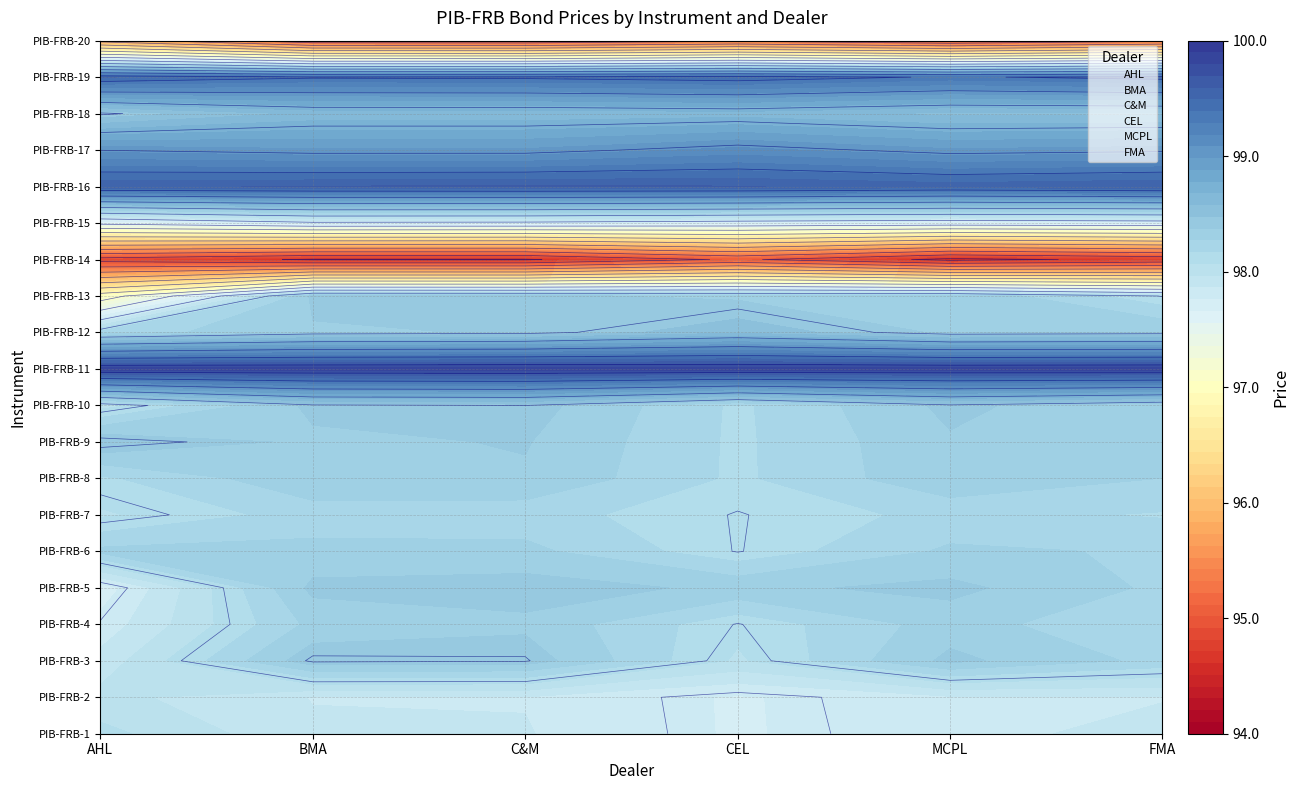

Rank the series by their maximum value, from highest to lowest.

AHL, BMA, C&M, CEL, MCPL, FMA